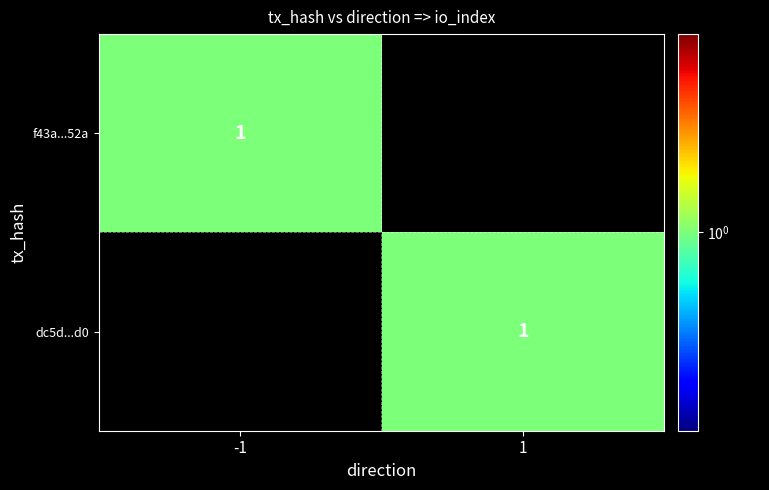

The dc5dfd84597f4a67c93b0f3611a8aad21424ad0 series shows 1 at 1. True or false?

True